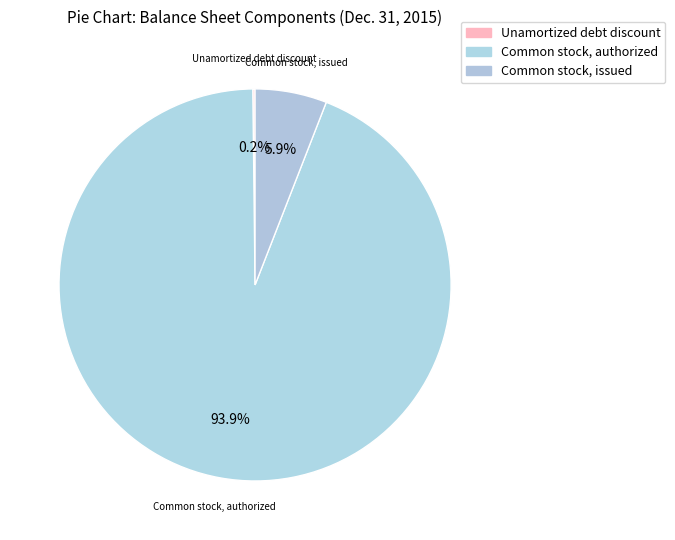

What is the ratio of the value at Common stock, authorized to the value at Unamortized debt discount?

510.2